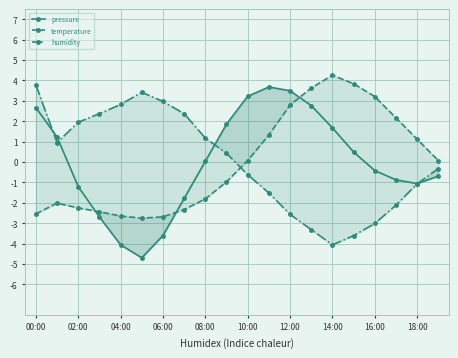

Reading left to right, extract all data points from this chart.

pressure: 2.7	1.2	-1.2	-2.7	-4.1	-4.7	-3.6	-1.8	0.0	1.9	3.2	3.7	3.5	2.8	1.7	0.5	-0.4	-0.9	-1.1	-0.7
temperature: -2.5	-2.0	-2.3	-2.4	-2.7	-2.8	-2.7	-2.3	-1.8	-1.0	0.1	1.3	2.8	3.6	4.3	3.8	3.2	2.2	1.1	0.1
humidity: 3.8	0.9	2.0	2.4	2.8	3.4	3.0	2.4	1.2	0.4	-0.6	-1.5	-2.6	-3.3	-4.1	-3.6	-3.0	-2.1	-1.1	-0.3